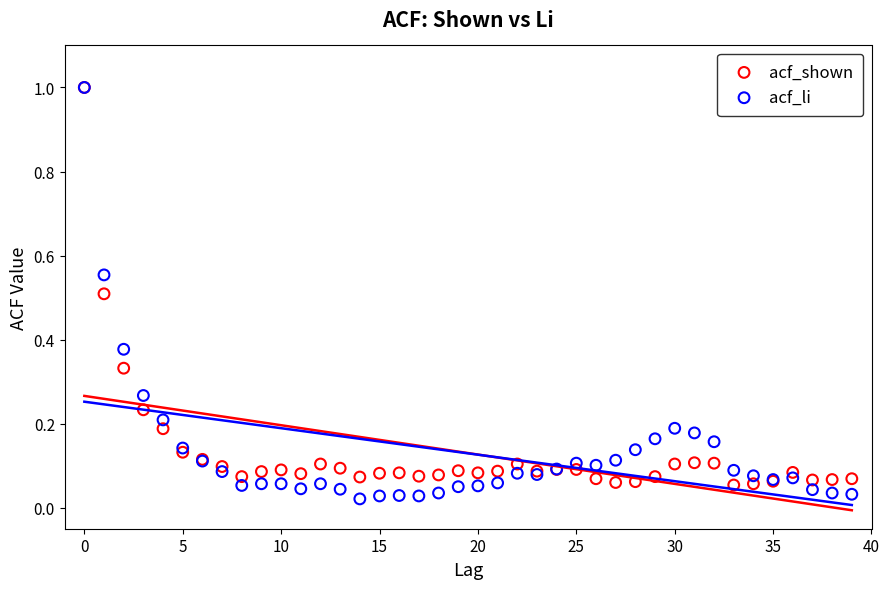

What are all the series names shown in the legend?

acf_shown, acf_li